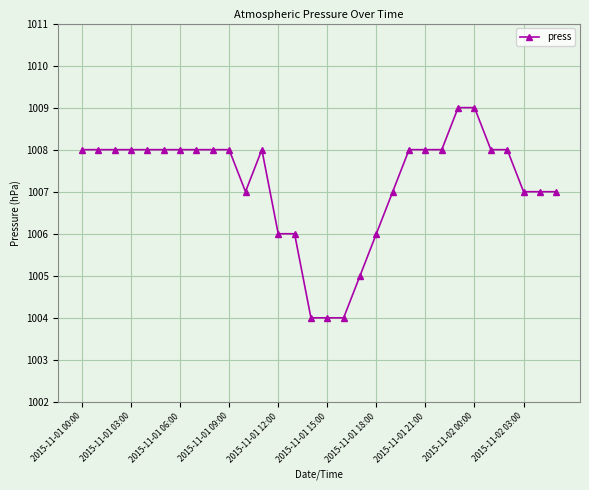

What is the minimum value shown in the chart?

1004